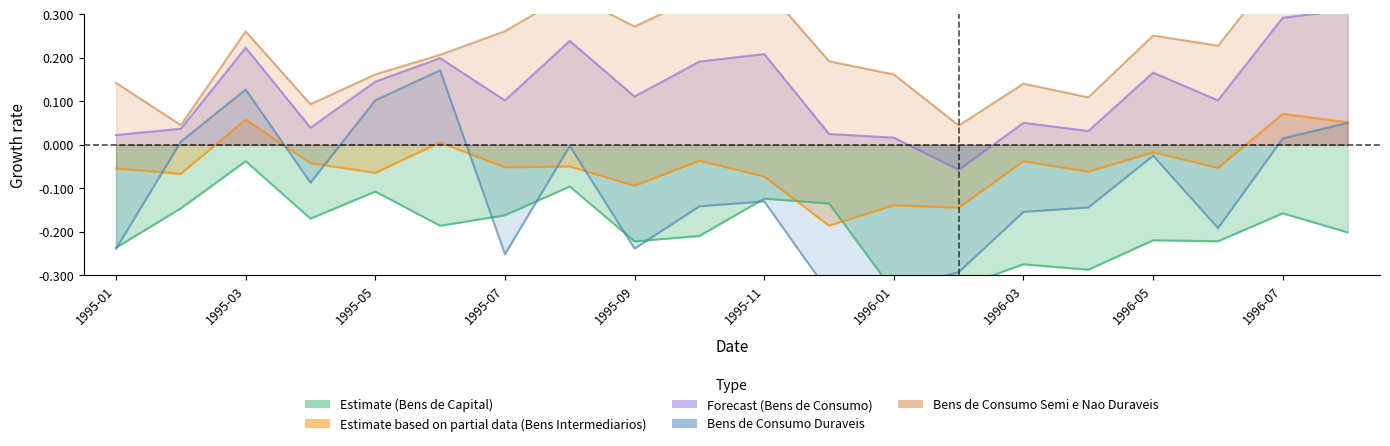

What is the difference between the second highest and minimum values in the Bens de Consumo Duraveis series?

0.5